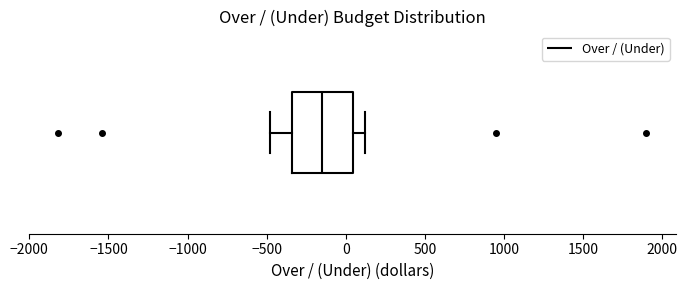

Transcribe this box plot: give where the median line is, the range the box spans, and where the two whiskers end, as read against the x-axis. The values are not printed on the chart, so give them approximately, as read against the axis.

median -150, box -350 to 50, whiskers -500 to 100